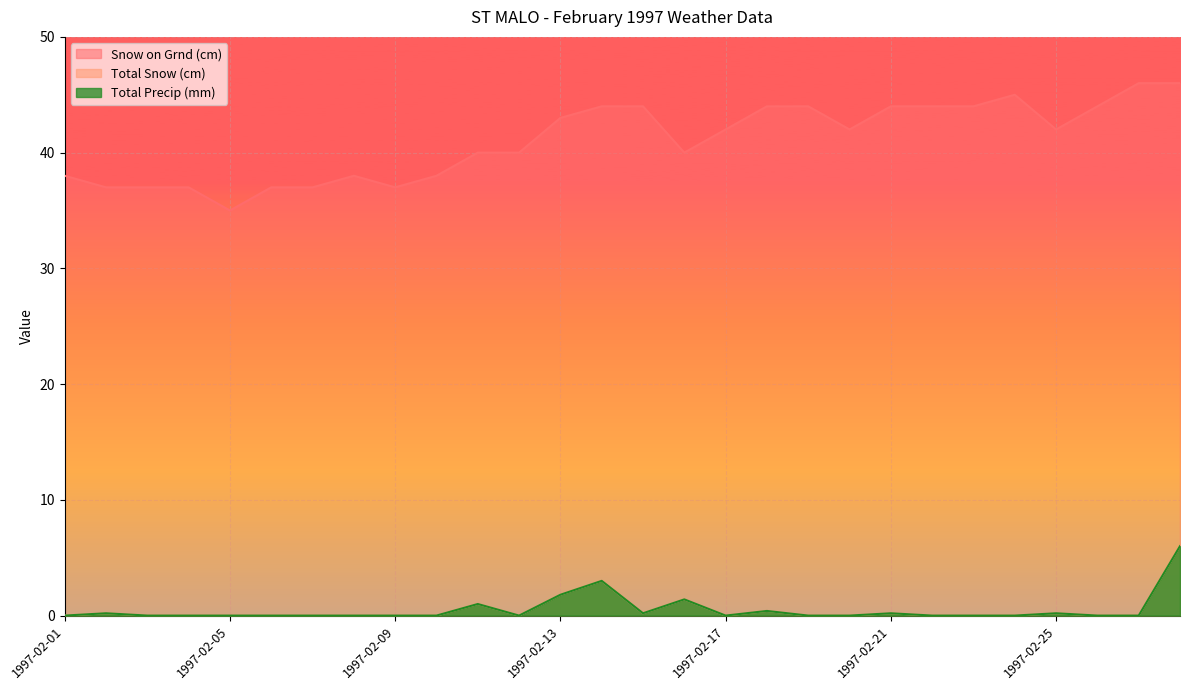

Between 1997-02-09 and 1997-02-25, which is larger?

1997-02-25